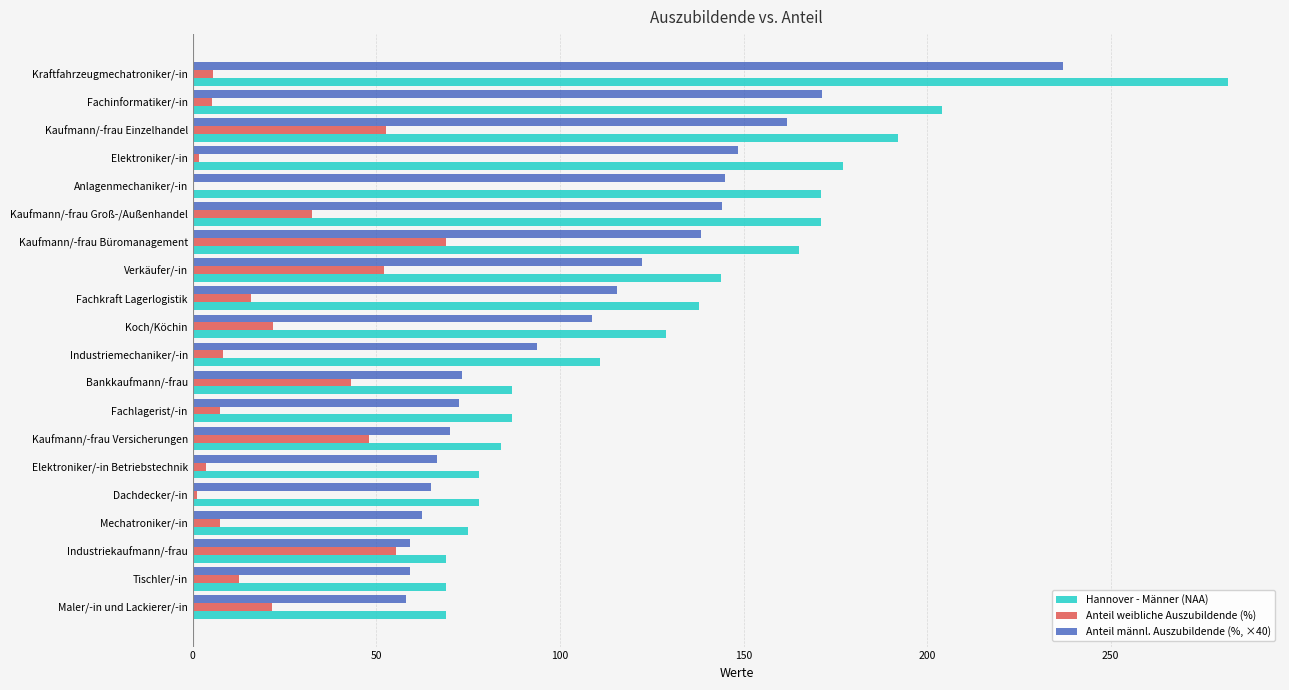

What is the sum of the Hannover - Männer (NAA) values at Verkäufer/-in and Tischler/-in?

213.0